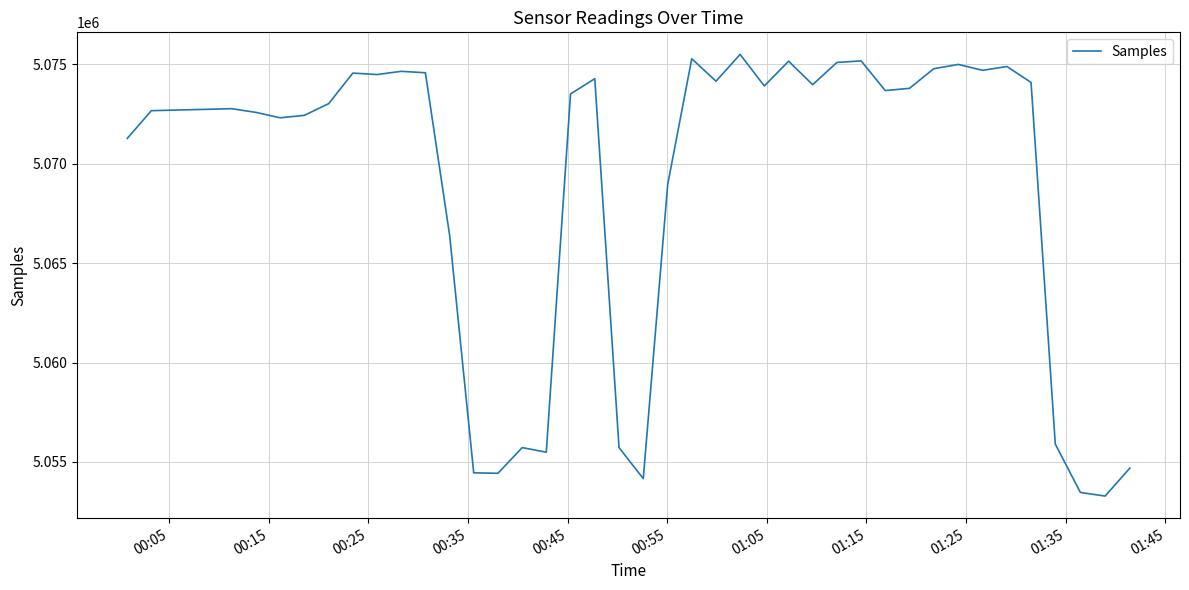

What is the greatest value displayed?

5075505